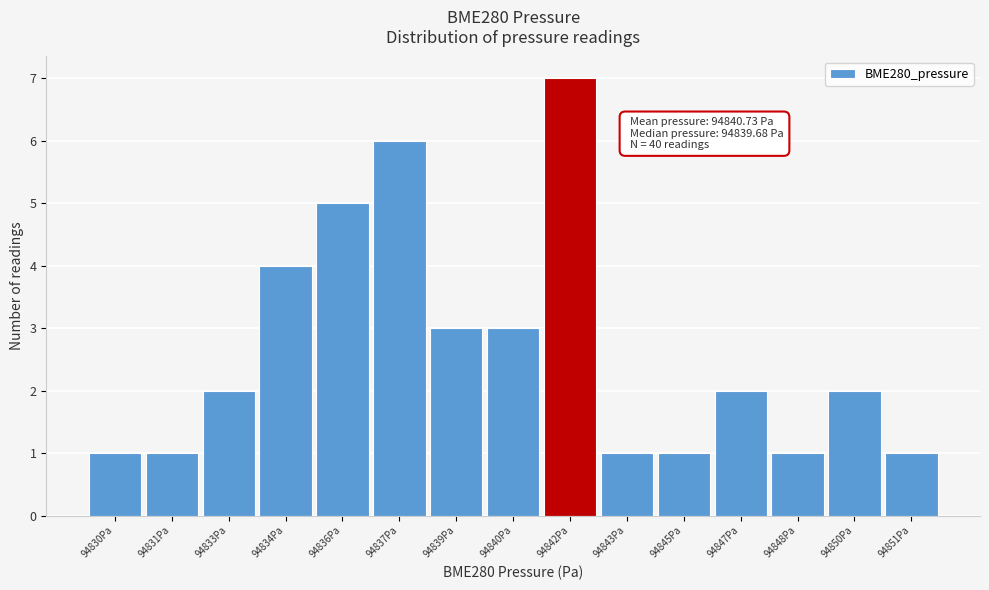

Reading left to right, transcribe all the data shown in this chart.

94830Pa=1	94831Pa=1	94833Pa=2	94834Pa=4	94836Pa=5	94837Pa=6	94839Pa=3	94840Pa=3	94842Pa=7	94843Pa=1	94845Pa=1	94847Pa=2	94848Pa=1	94850Pa=2	94851Pa=1